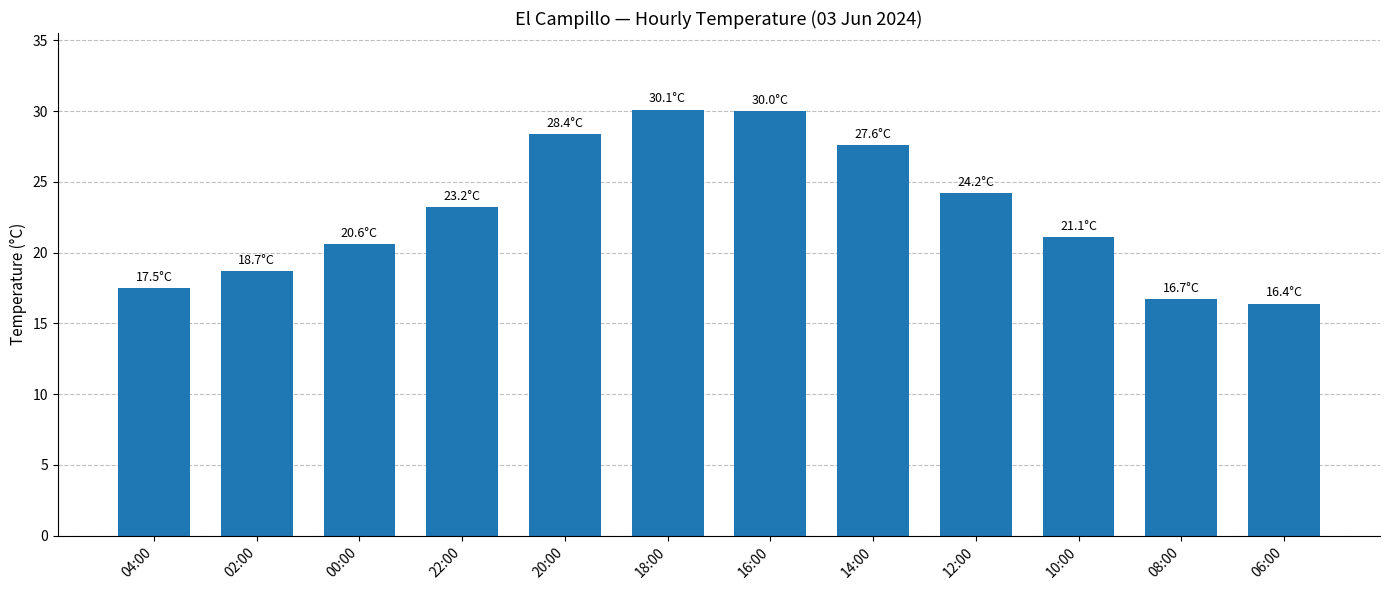

At which category does the chart reach its minimum across all series?

06:00